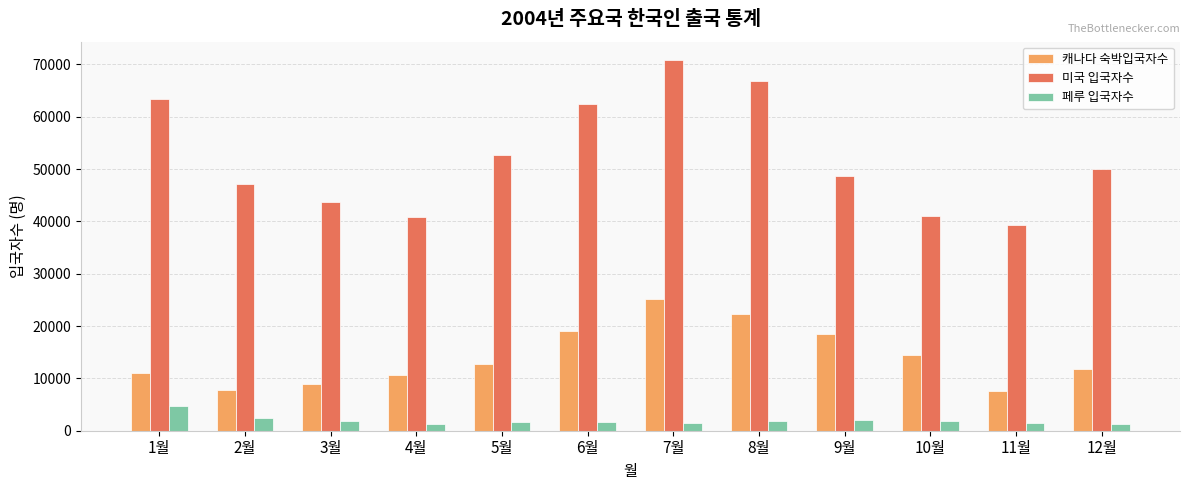

At 12월, list the series in order from largest to smallest.

미국 입국자수, 캐나다 숙박입국자수, 페루 입국자수